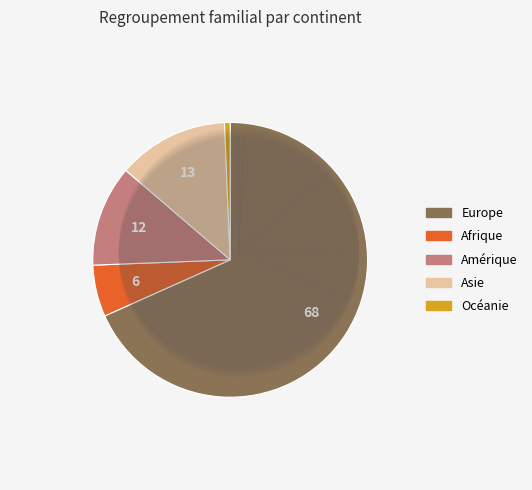

To the nearest percent, what is the difference between the largest and smallest slice percentages?

68%